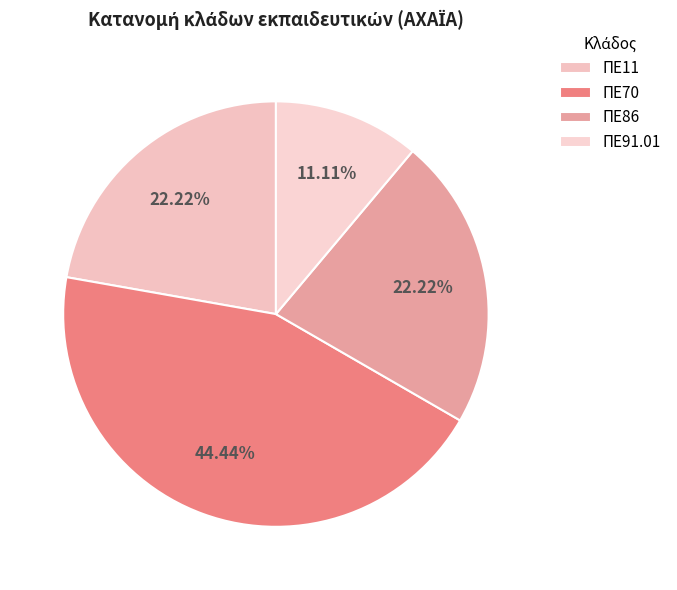

Which category has the smallest portion of the pie?

ΠΕ91.01